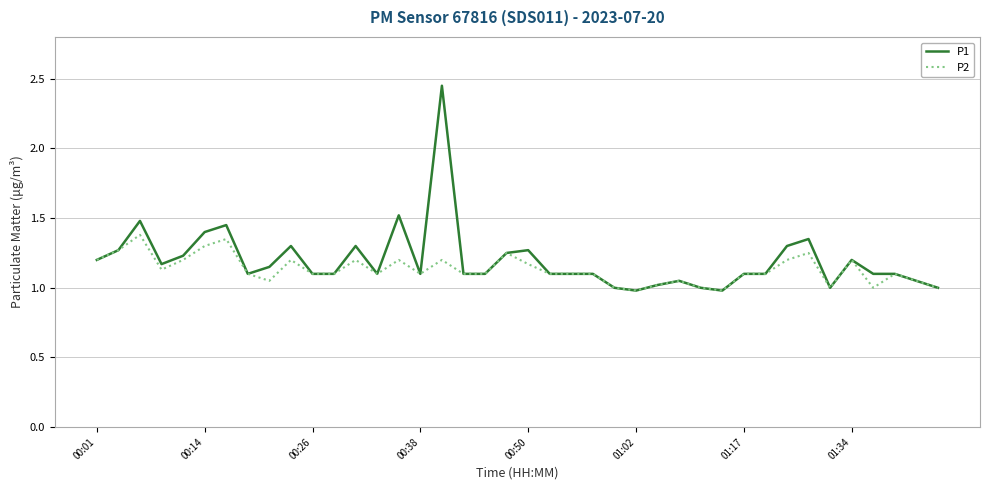

Which series has the largest range (max minus min)?

P1